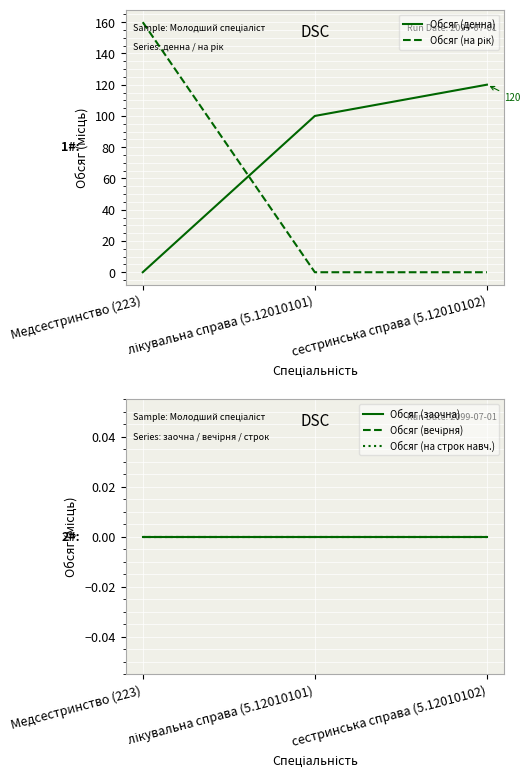

What position from the left is сестринська справа (5.12010102)?

3